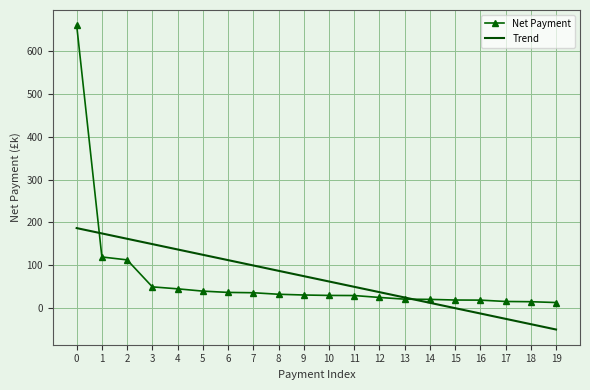

What is the lowest value of the Trend series?

-49.4